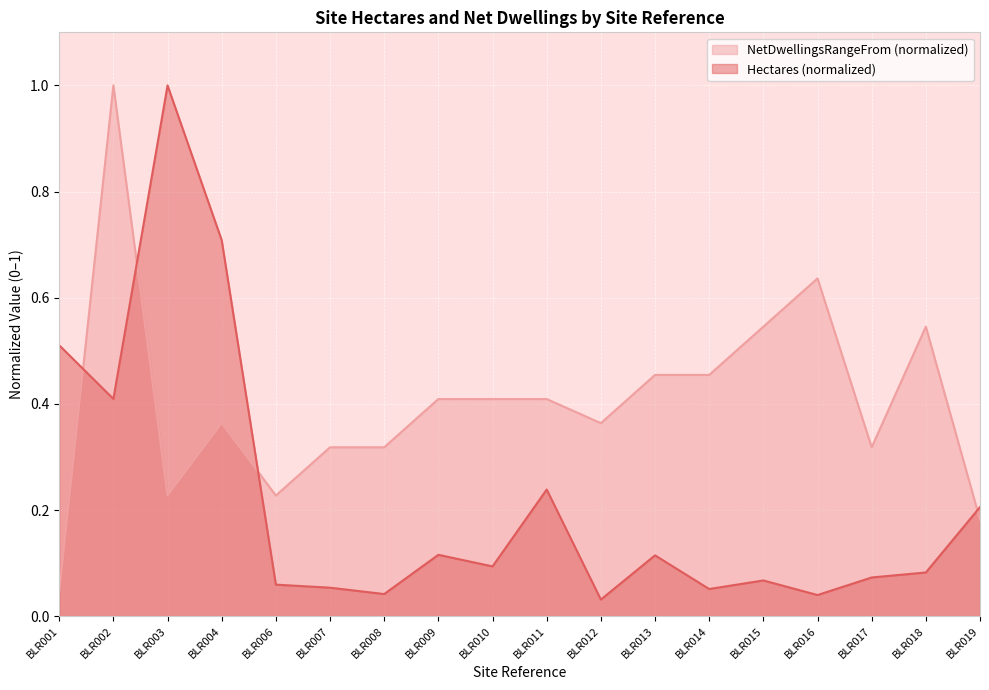

At which label does Hectares reach its peak?

BLR003